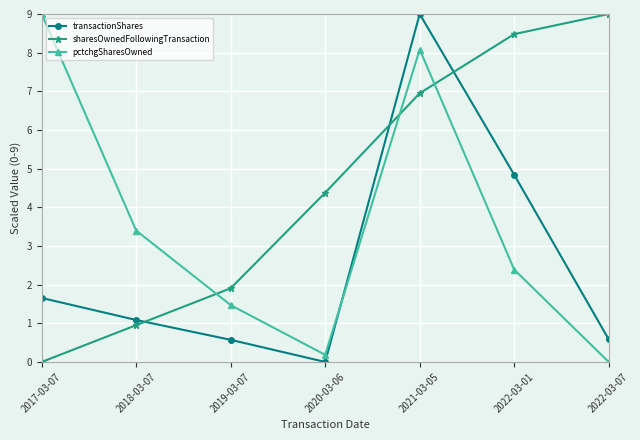

Between which two adjacent categories do pctchgSharesOwned and sharesOwnedFollowingTransaction first intersect?

2018-03-07 and 2019-03-07